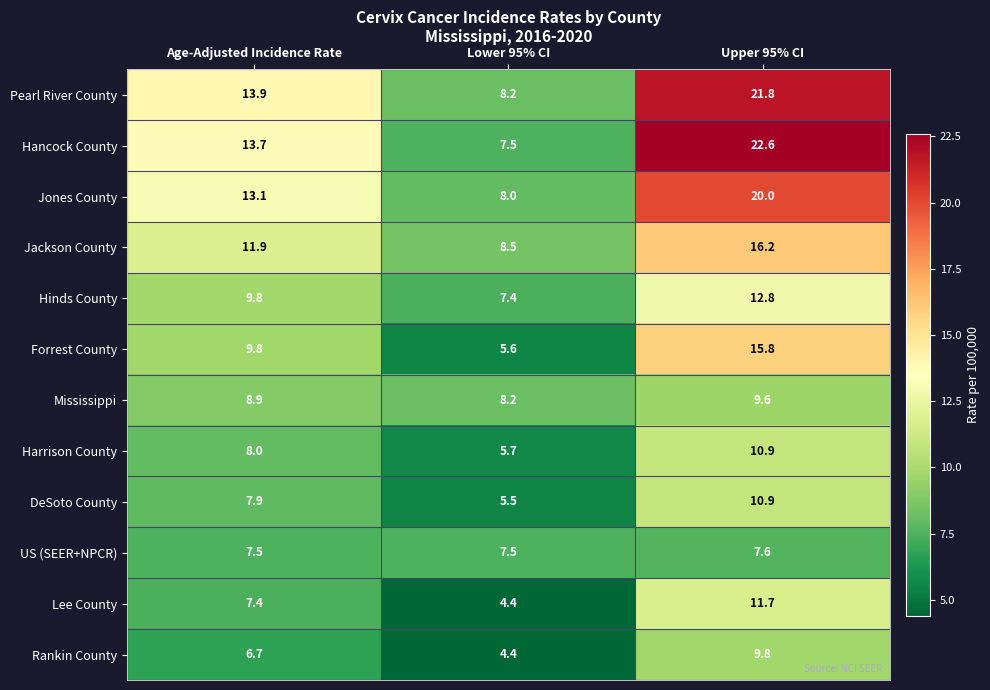

What is the maximum value for Jones County?

20.0